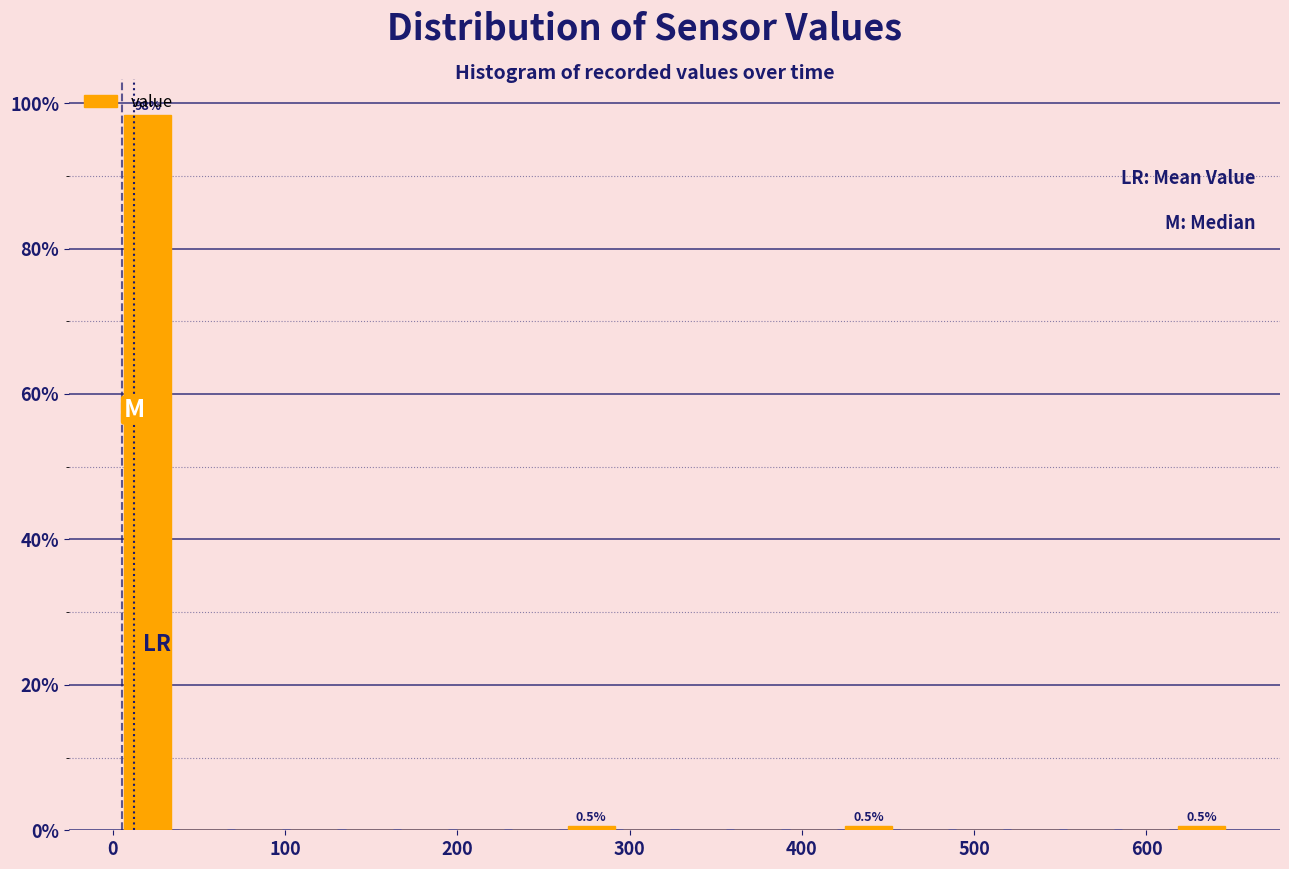

Read against the x-axis, roughly where is the centre of the tallest bar?

20